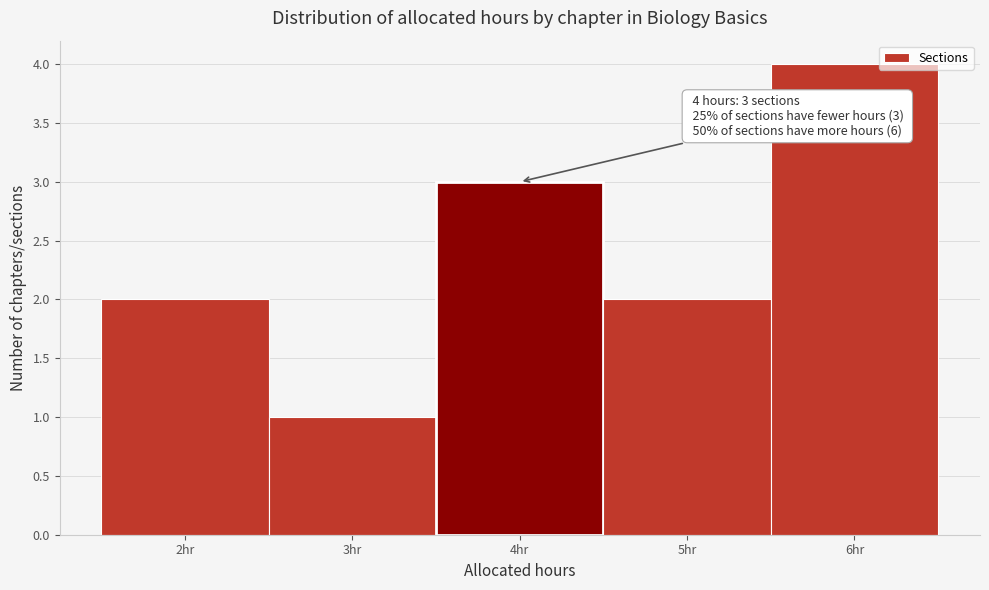

Over which range of the x-axis is the bar tallest?

5.5 to 6.5